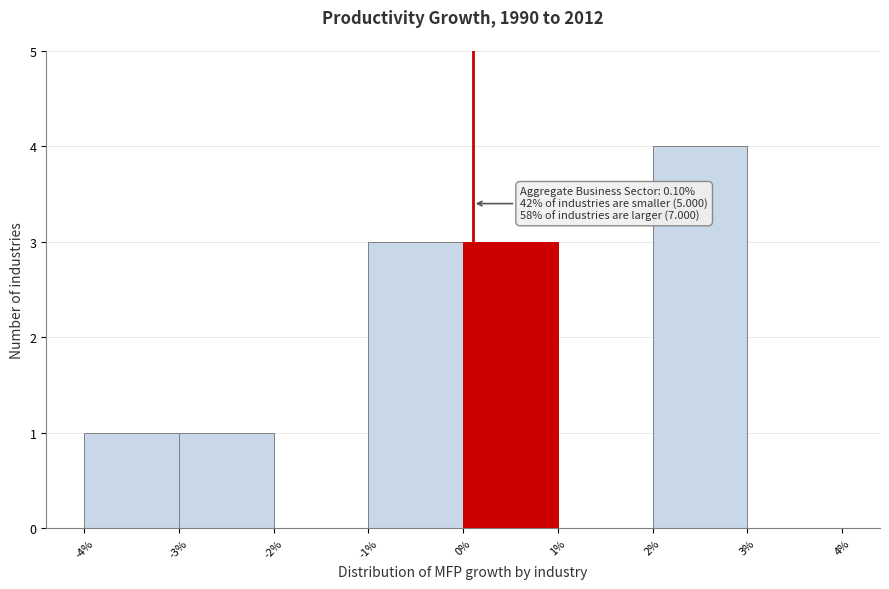

Over which range of the x-axis is the bar tallest?

2% to 3%